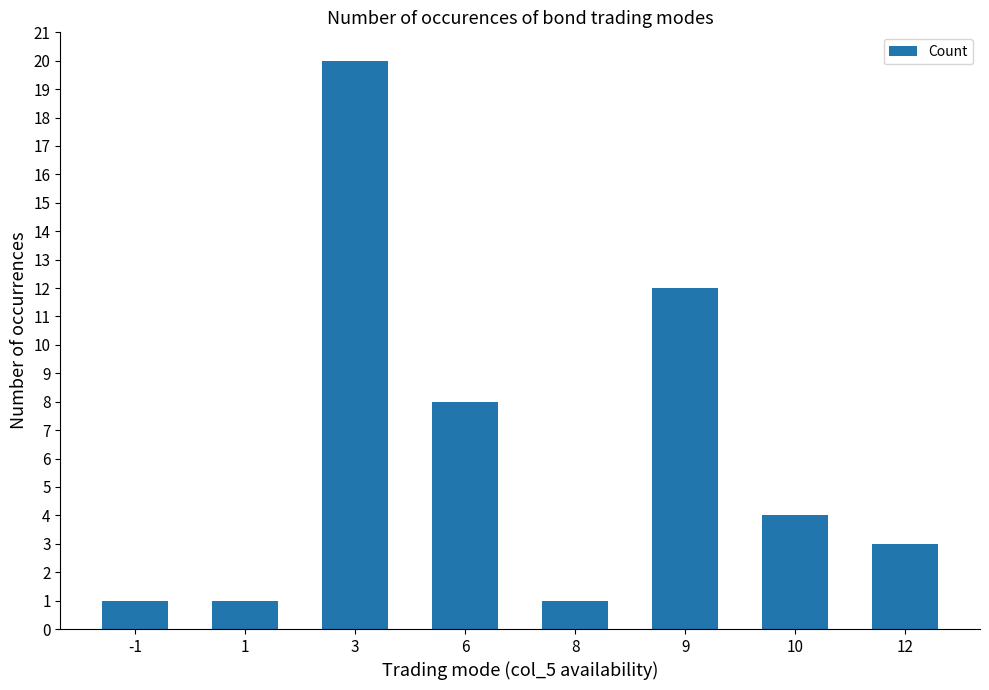

Reading right to left, list all the values displayed in this chart.

12=3	10=4	9=12	8=1	6=8	3=20	1=1	-1=1